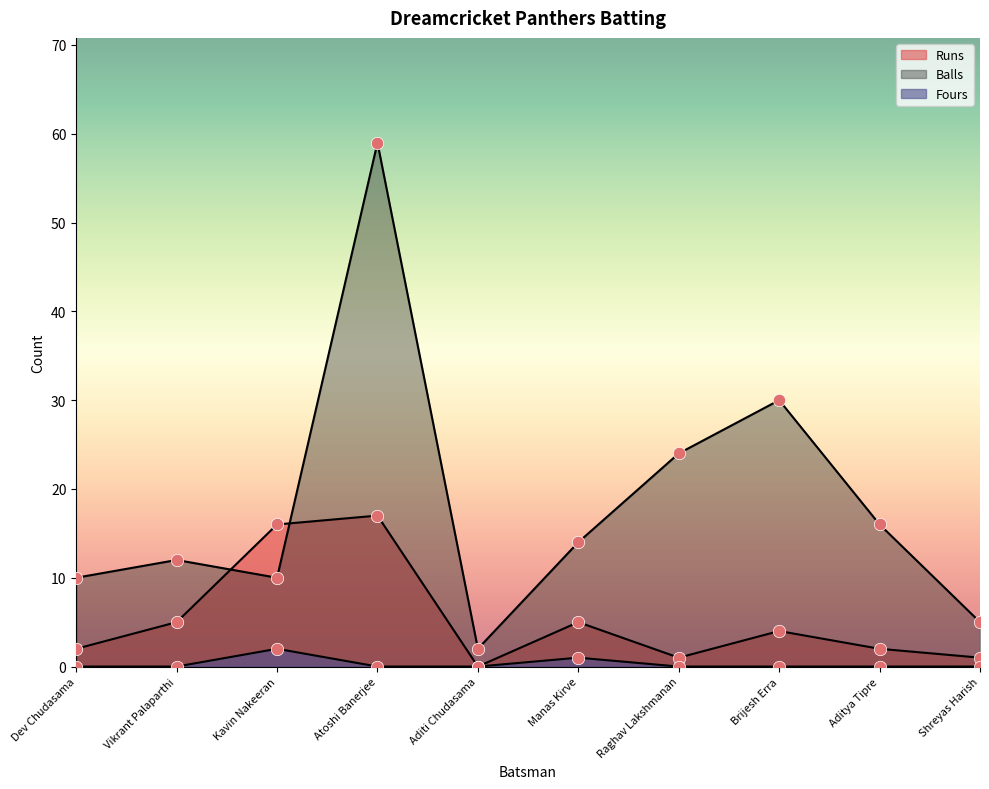

Is the value of Runs at Shreyas Harish greater than the value of Fours at Raghav Lakshmanan?

Yes